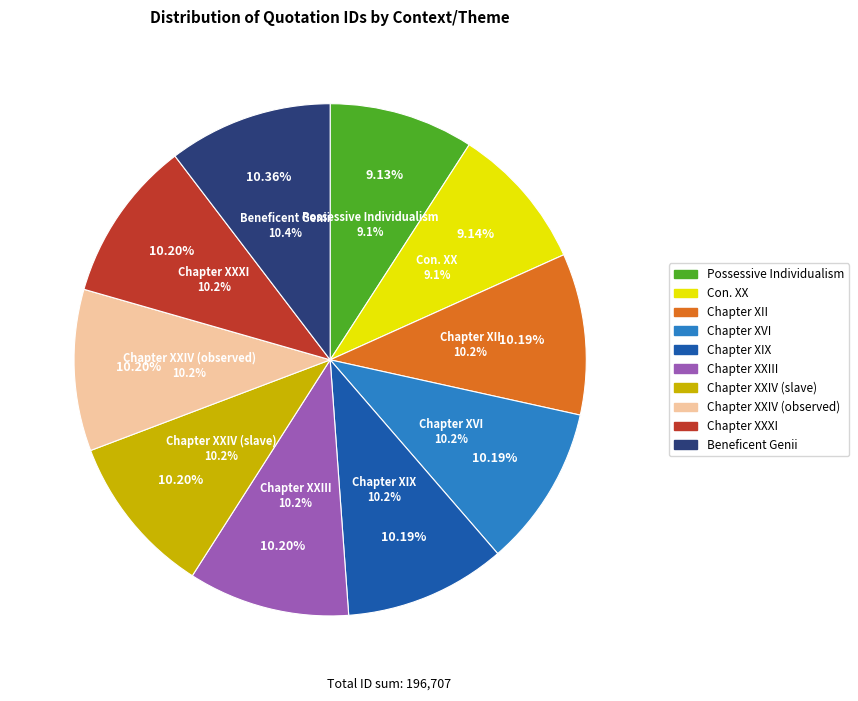

True or false: Con. XX accounts for 1% of the total.

False